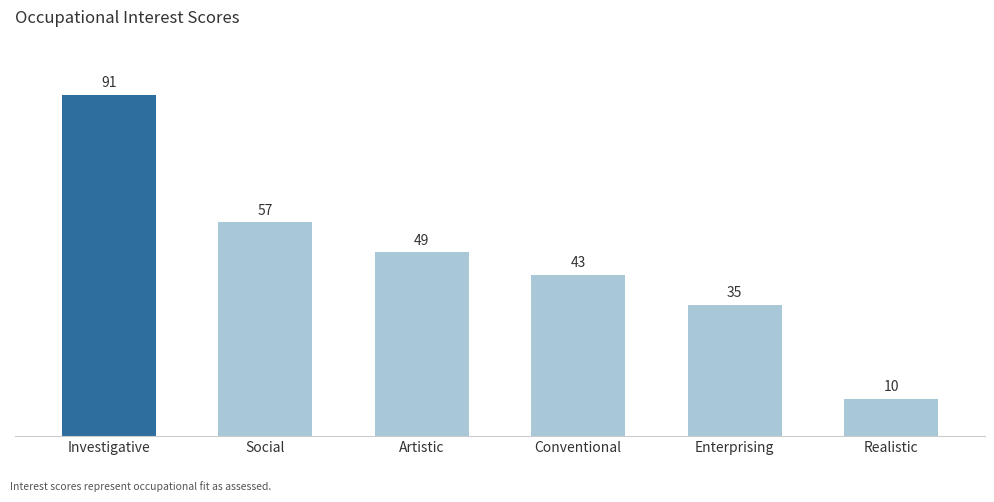

Reading left to right, extract all data points from this chart.

Investigative=91	Social=57	Artistic=49	Conventional=43	Enterprising=35	Realistic=10